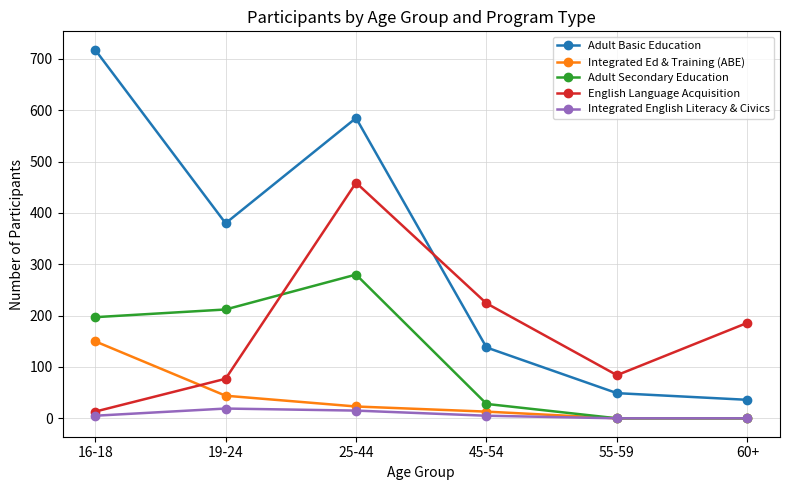

Which series ends up on top after the final intersection of English Language Acquisition and Adult Secondary Education?

English Language Acquisition